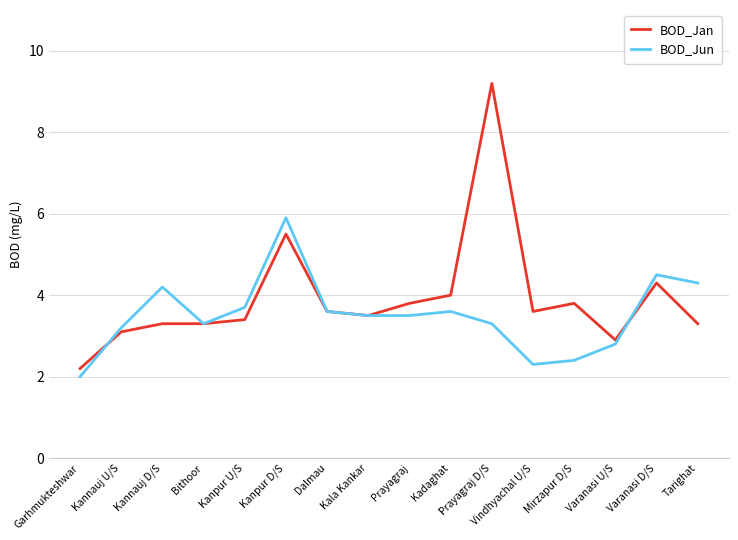

List the series in order of their overall mean, highest first.

BOD_Jan, BOD_Jun